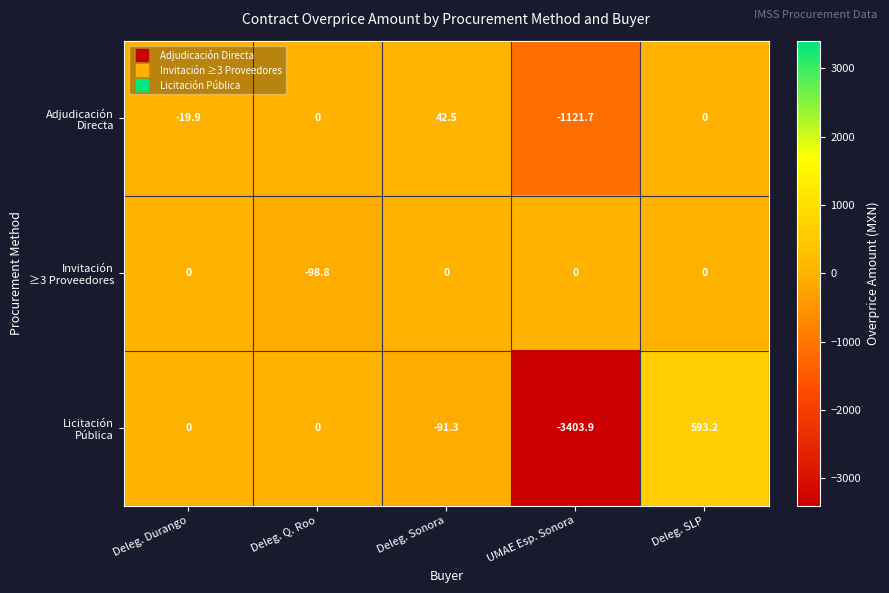

What is the total value across all series at Deleg. Sonora?

-48.8